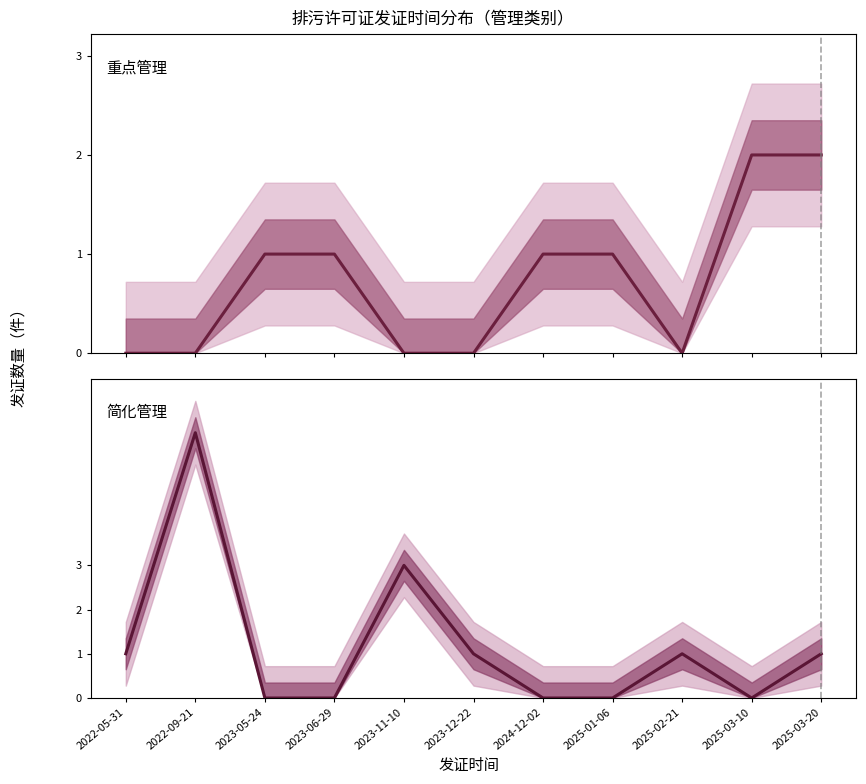

How many data points in 重点管理 are above 1?

2